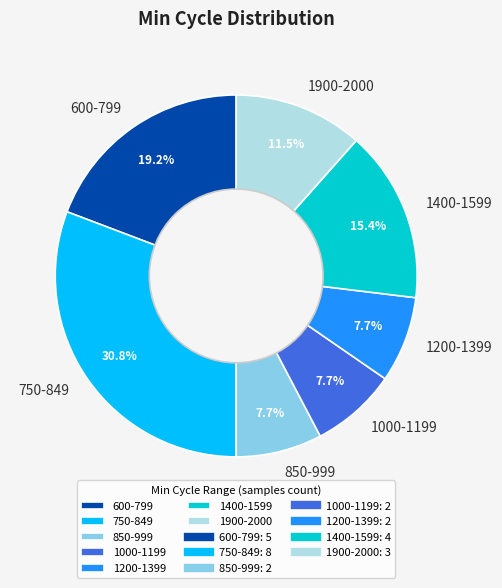

Combined, what portion of the pie is 1900-2000 and 1400-1599?

26.9%